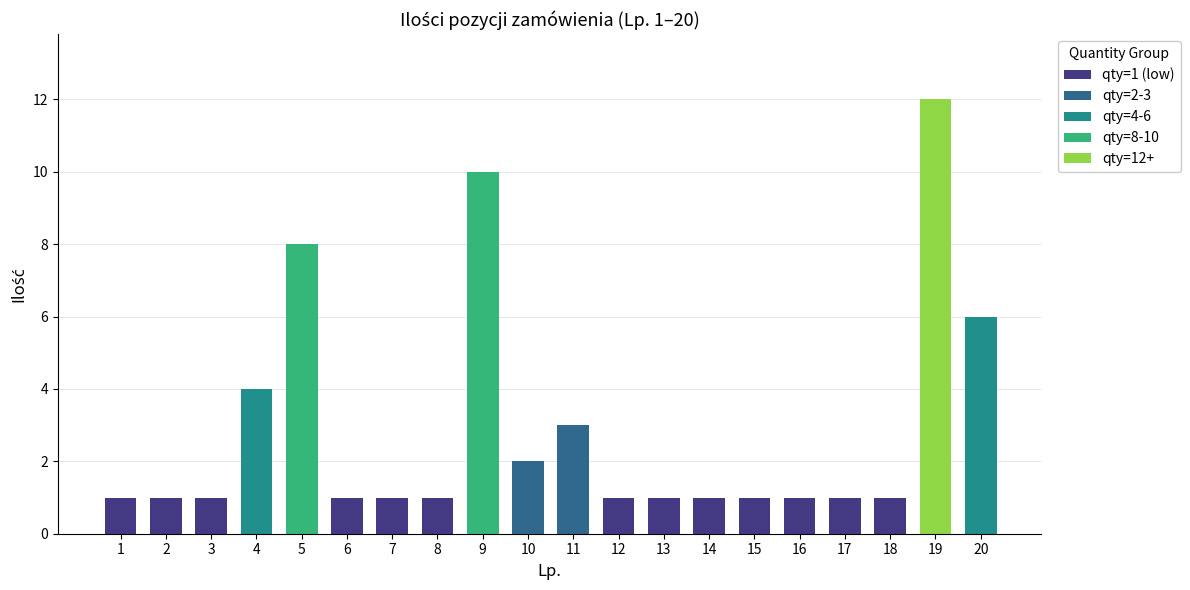

What is the greatest value displayed?

12